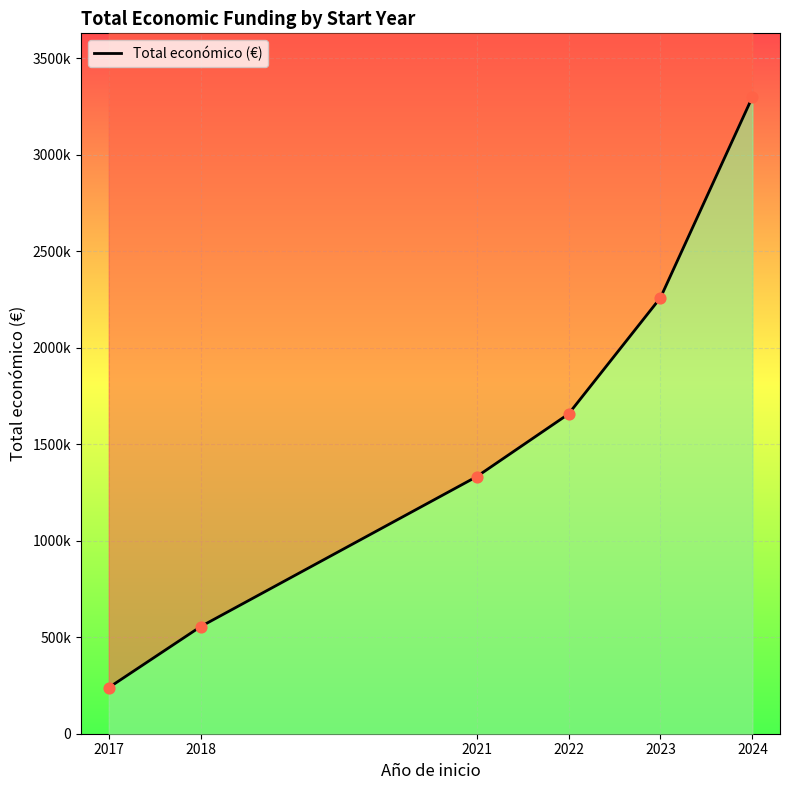

Approximately how many times larger is the value at 2022 compared to 2023?

0.7